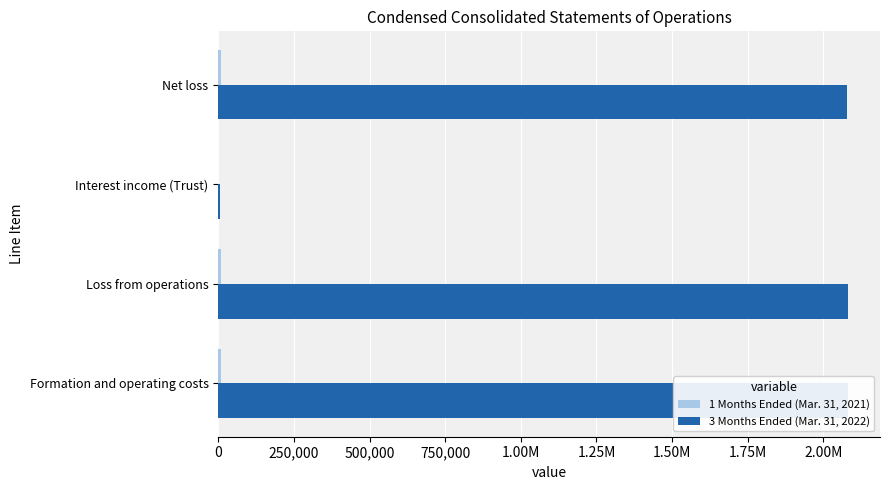

Is the value of 1 Months Ended (Mar. 31, 2021) at Net loss greater than the value of 3 Months Ended (Mar. 31, 2022) at Net loss?

No